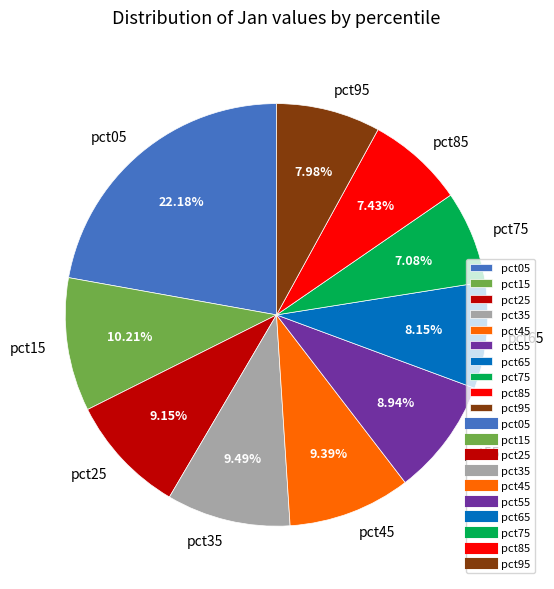

Is there a majority slice in this chart?

No